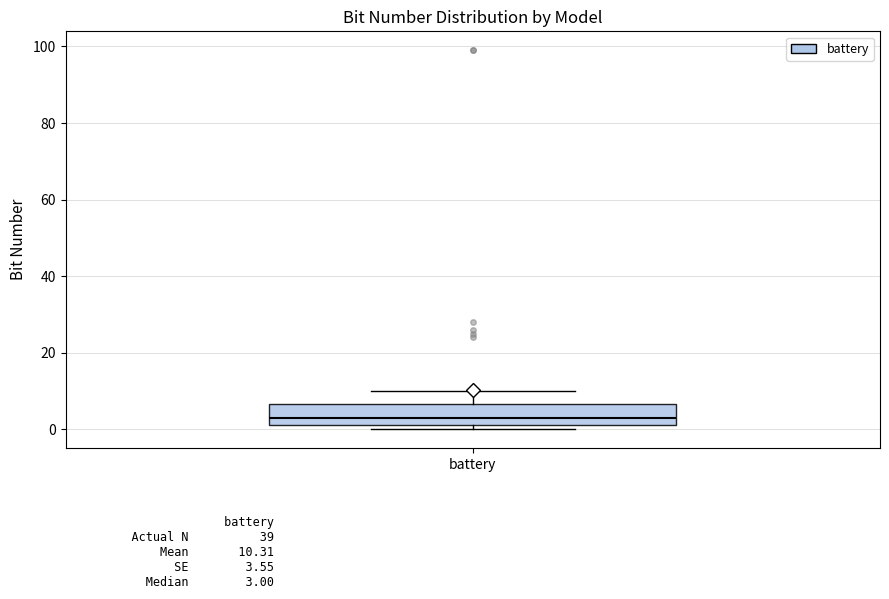

Read this box plot against the y-axis: the position of the median line, the range covered by the box, and the ends of both whiskers. The values are not printed on the chart, so give them approximately, as read against the axis.

median 4, box 2 to 6, whiskers 0 to 10